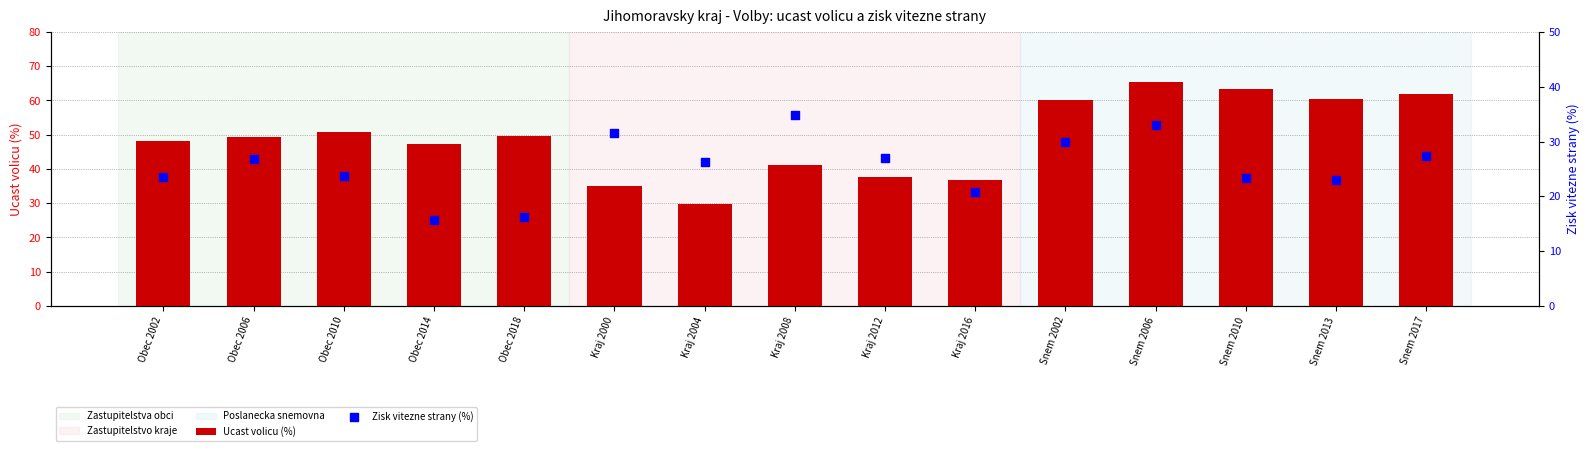

At how many categories does at least one series exceed 36?

13